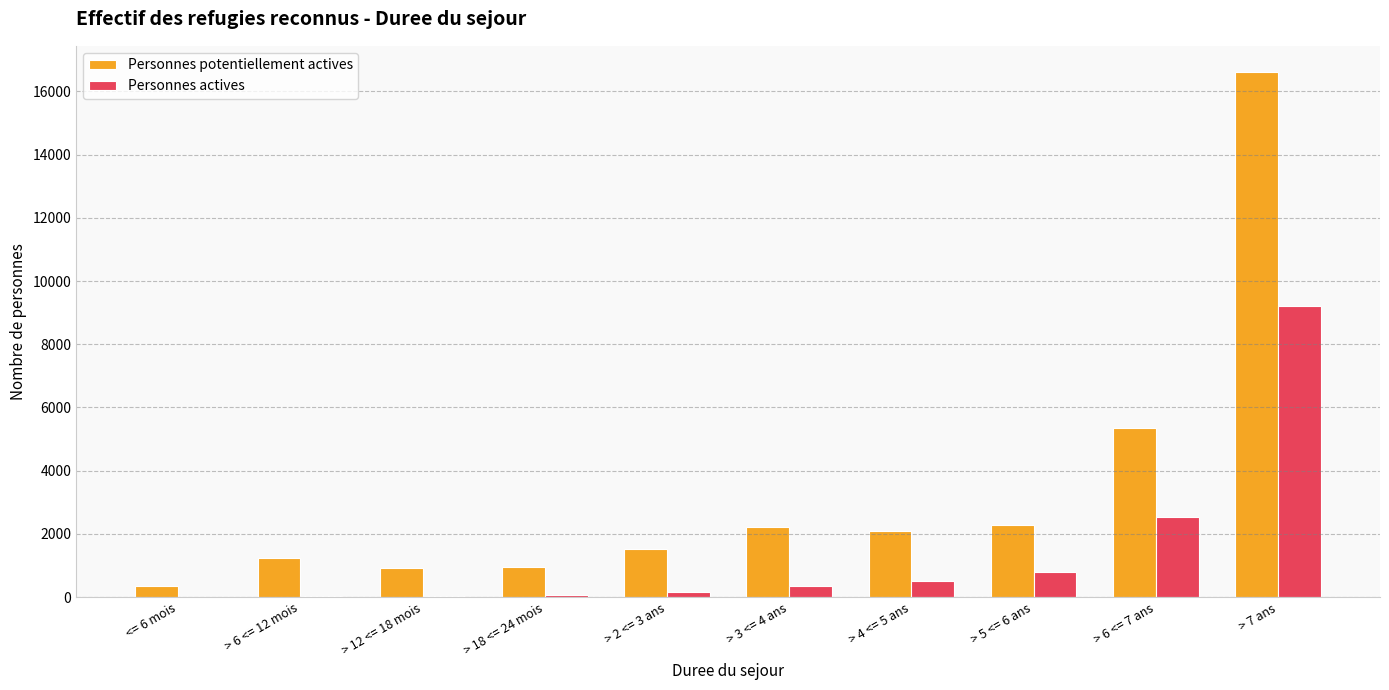

What is the highest value of the Personnes actives series?

9196